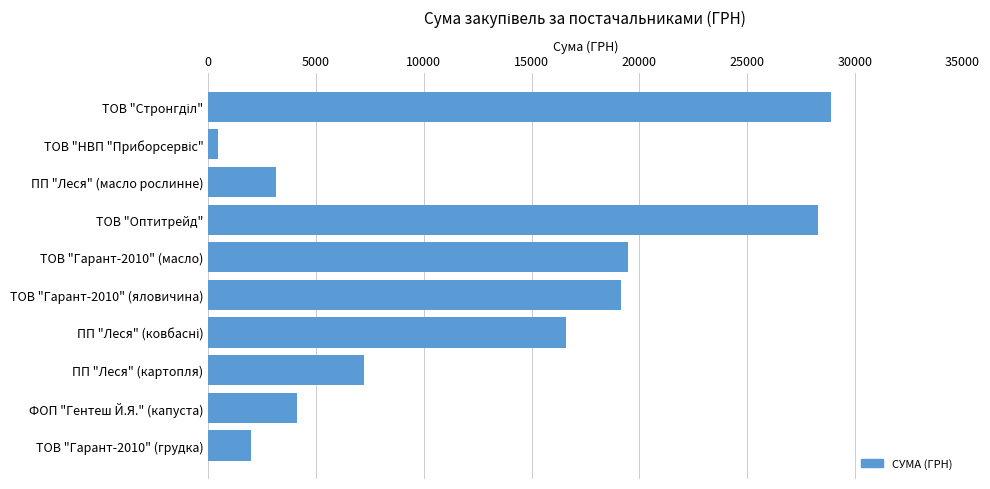

What is the difference between the maximum and second lowest values?

26932.3